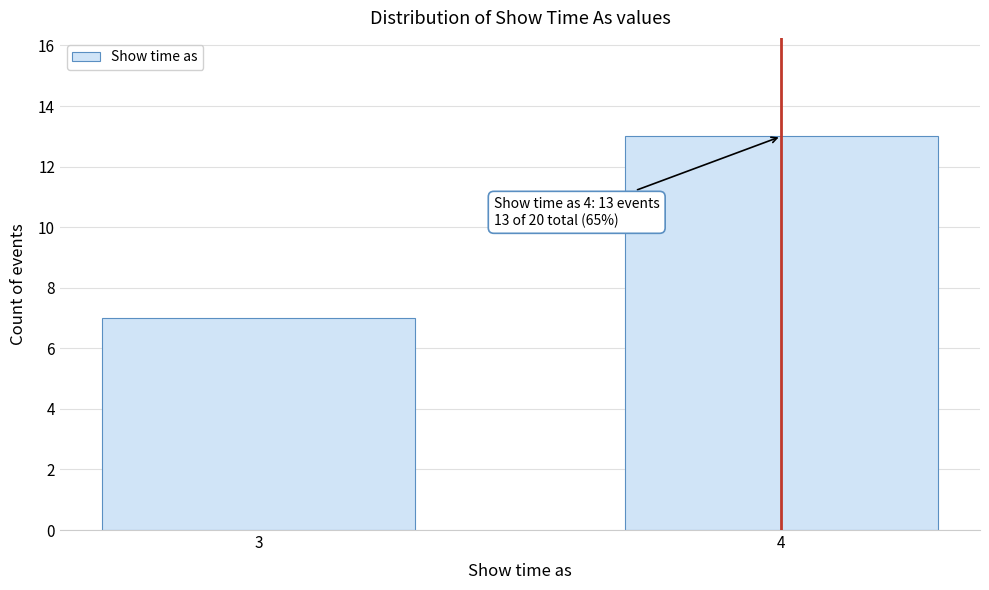

Reading left to right, transcribe all the data shown in this chart.

3=7	4=13